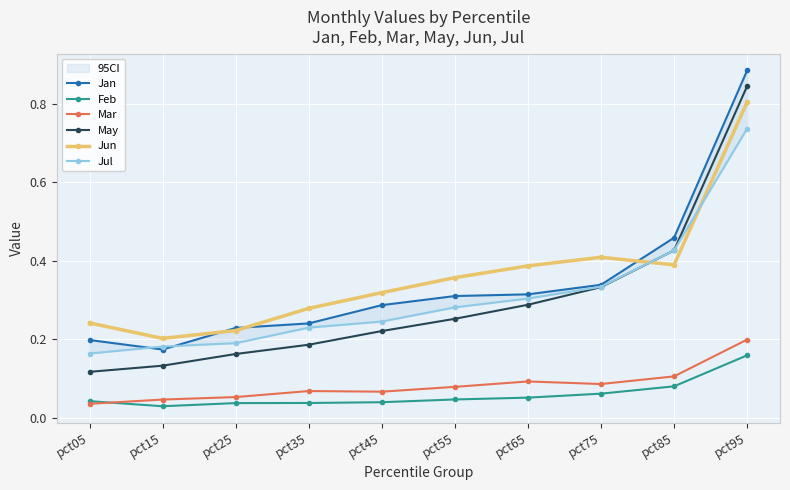

What is the difference between the highest and lowest values at pct25?

0.2